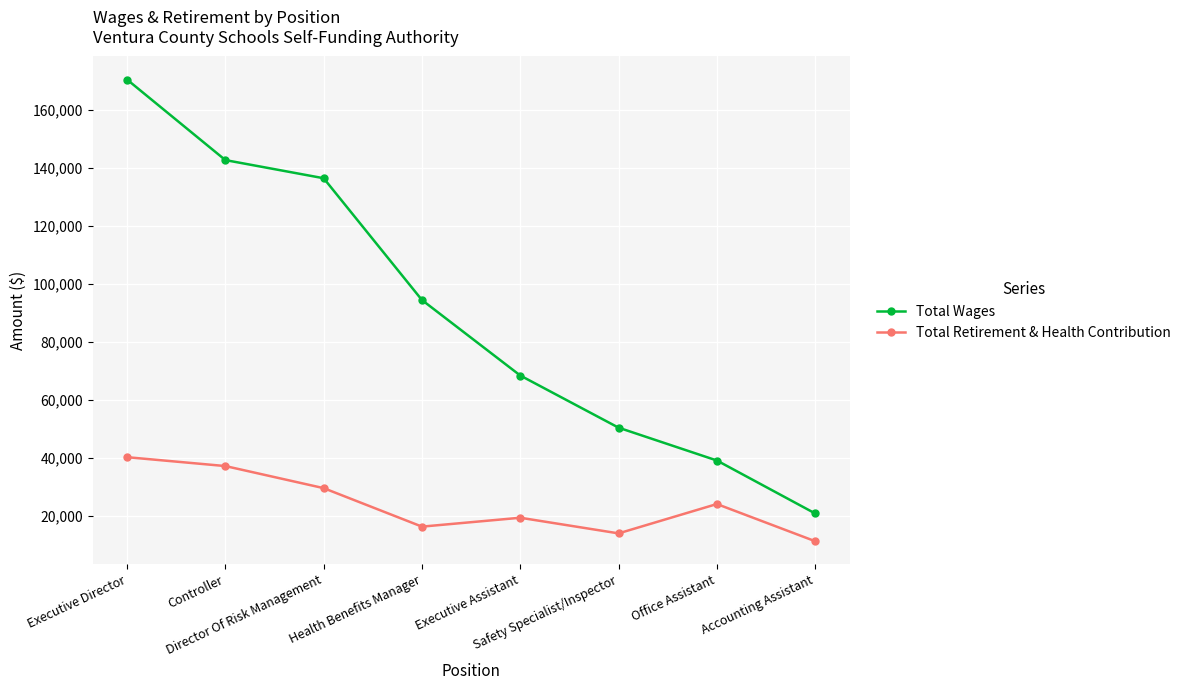

How many series are shown in this chart?

2